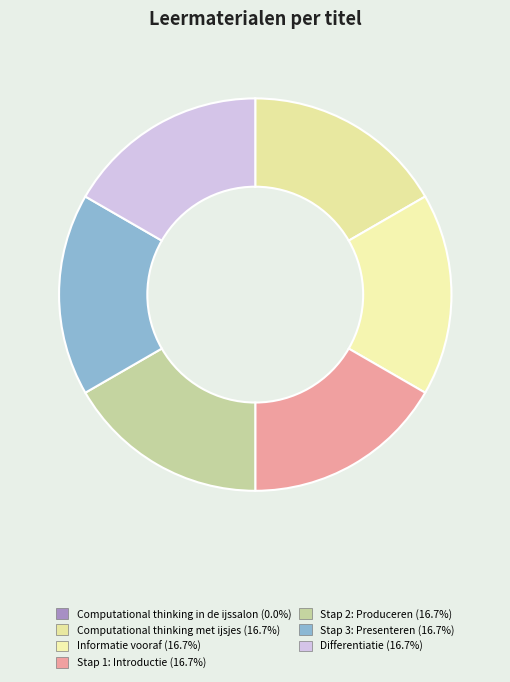

The Computational thinking in de ijssalon slice represents 0% of the pie. True or false?

True